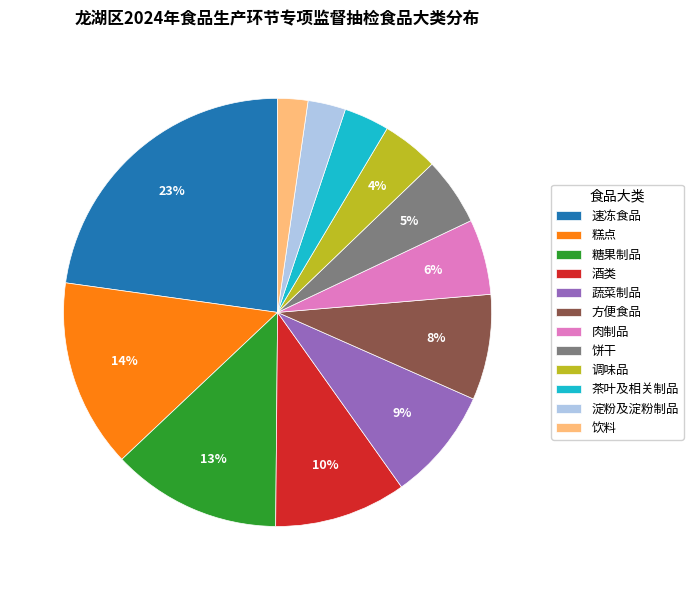

What percentage is the 饼干 slice, to the nearest percent?

5%